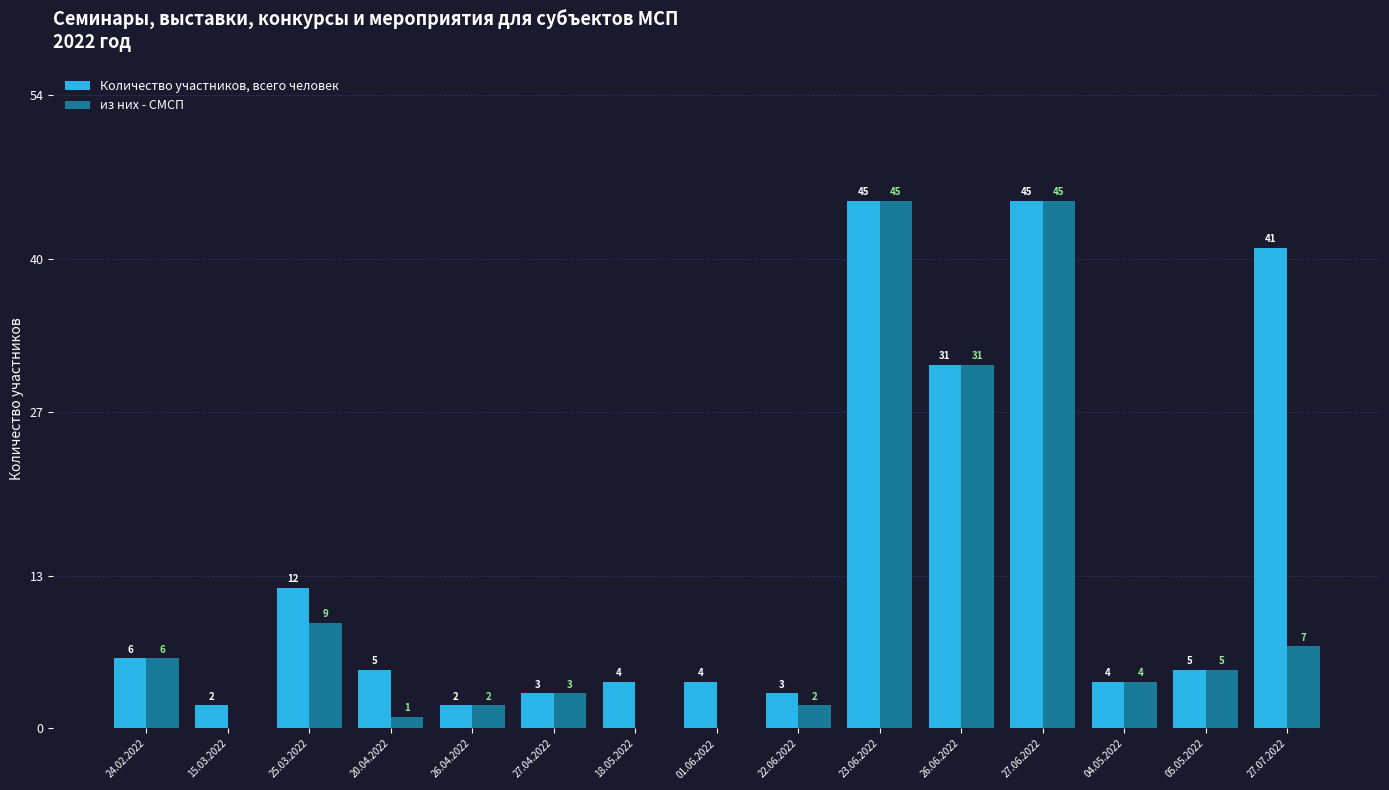

The Количество участников, всего человек series shows 6 at 24.02.2022. True or false?

True